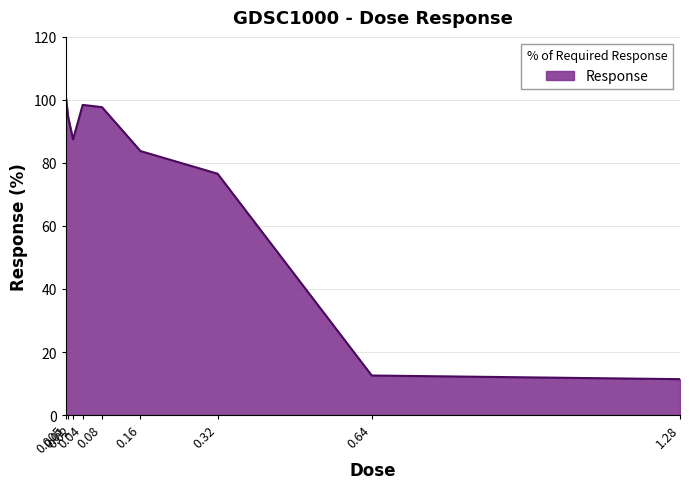

What is the minimum value shown in the chart?

11.4